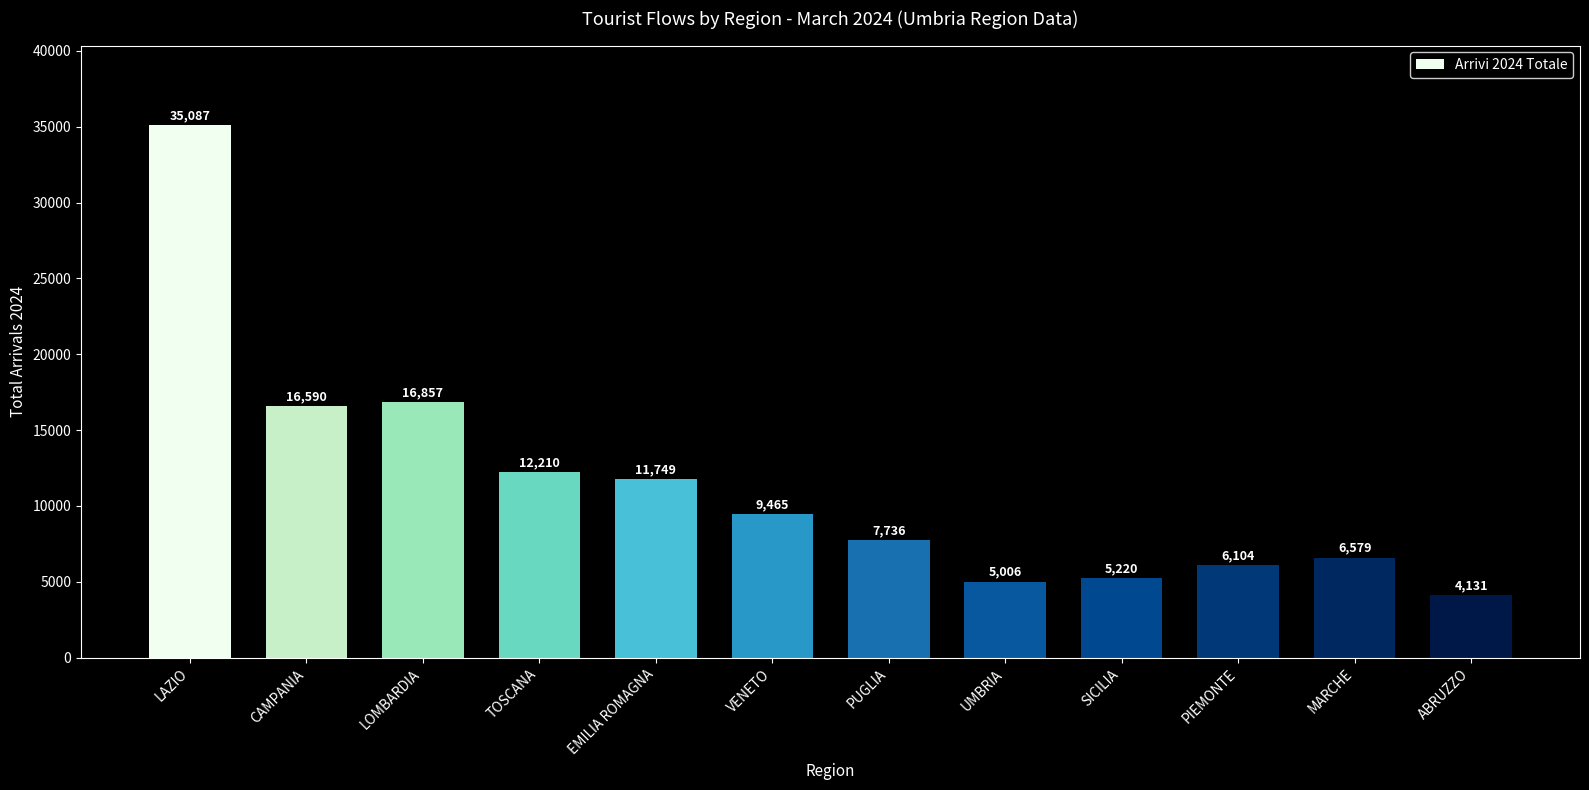

Which category has the lowest value across all series?

ABRUZZO